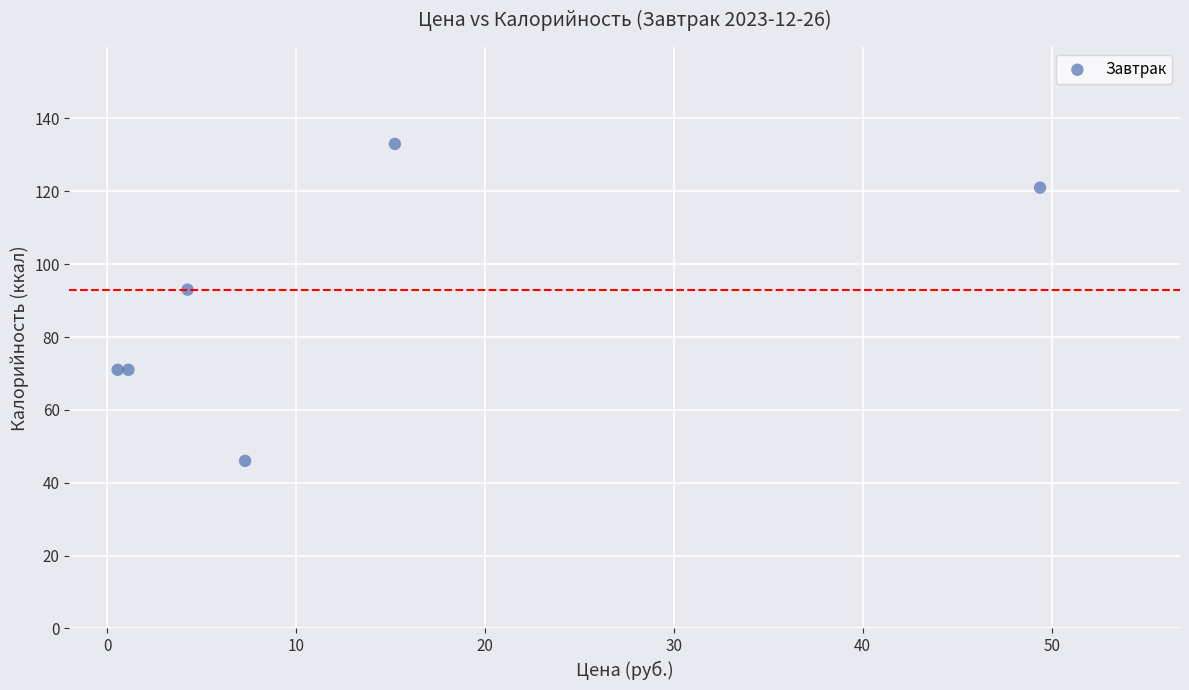

What Y value in the scatter plot is closest to 89?

93